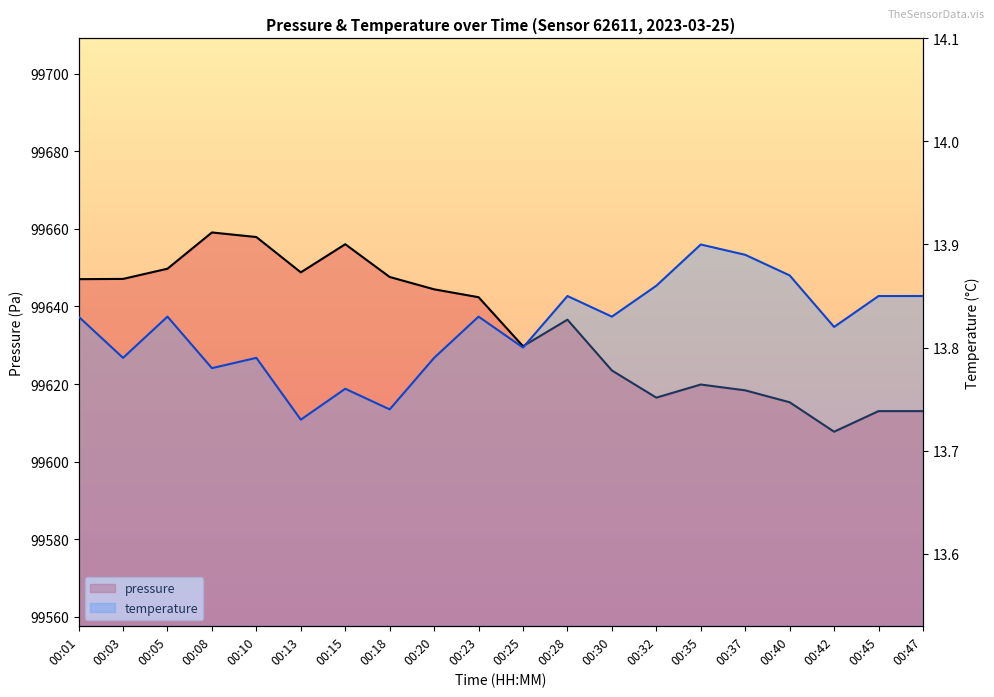

Where is the first local minimum for pressure?

00:13